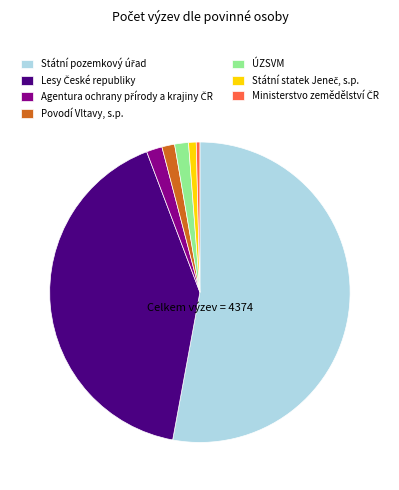

Is it true that Povodí Vltavy, s.p. is 11% of the pie?

False